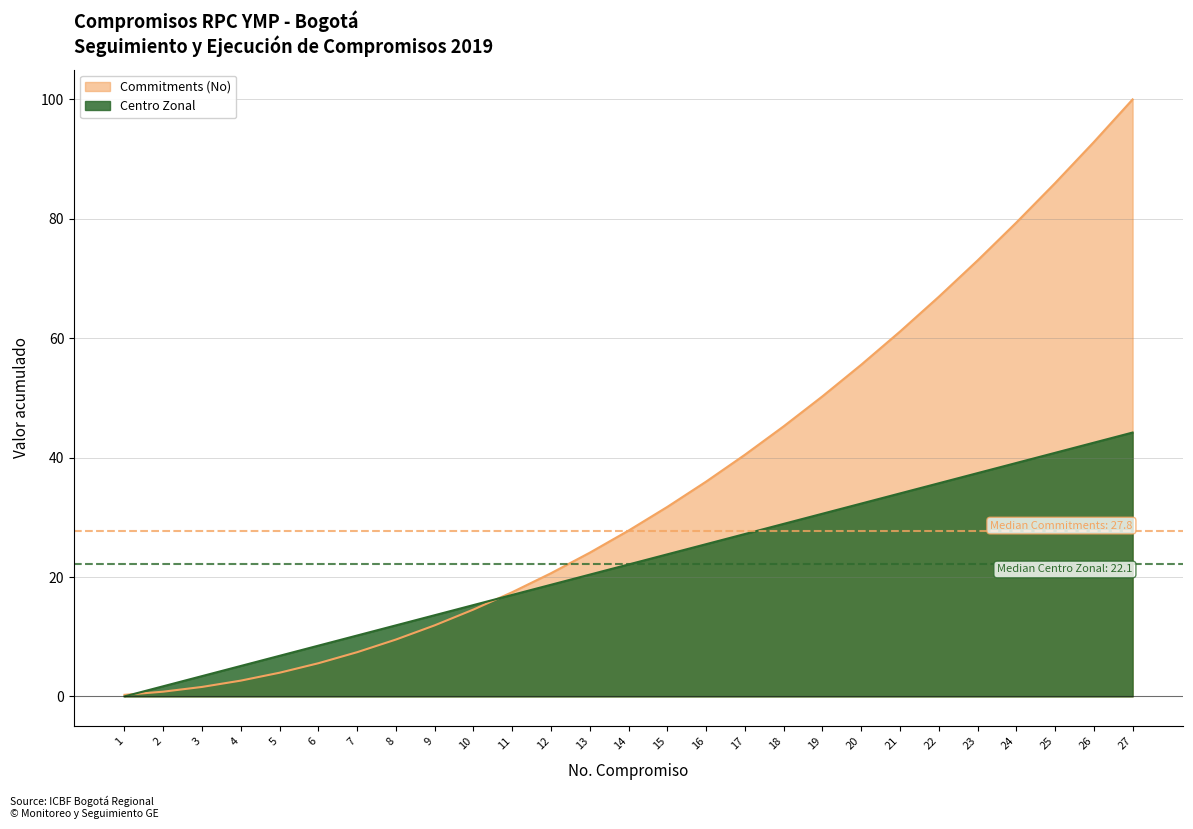

What is the change in value from 12 to 14?

+3.4